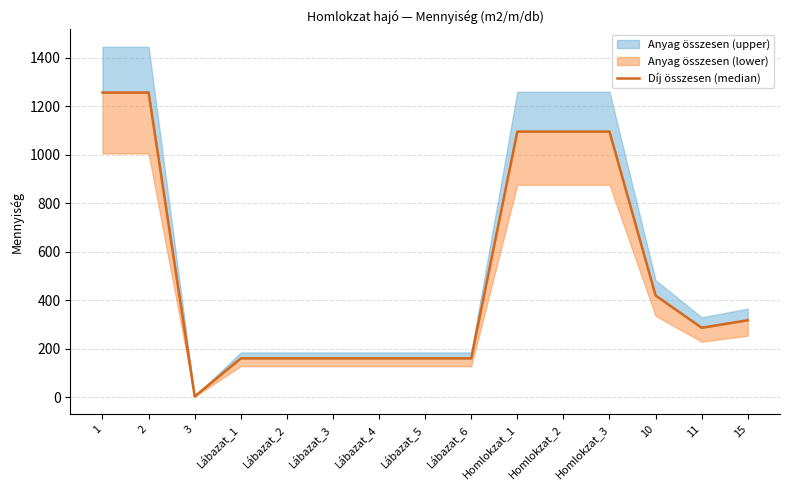

What is the smallest value displayed?

4